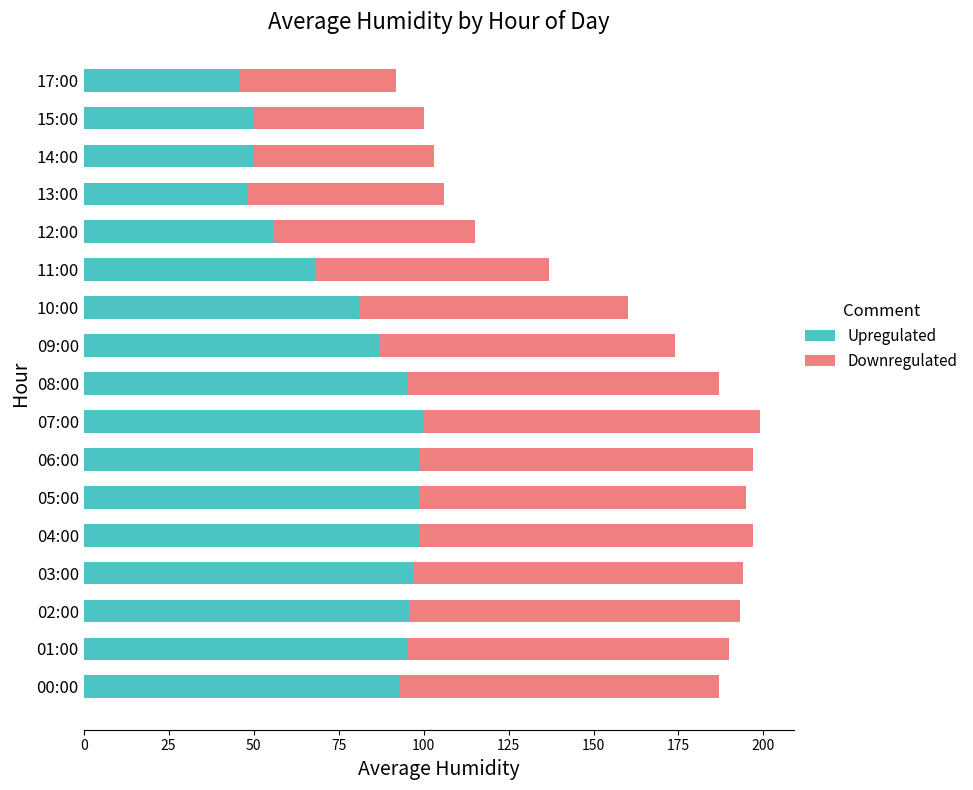

What is the lowest value of the Upregulated series?

46